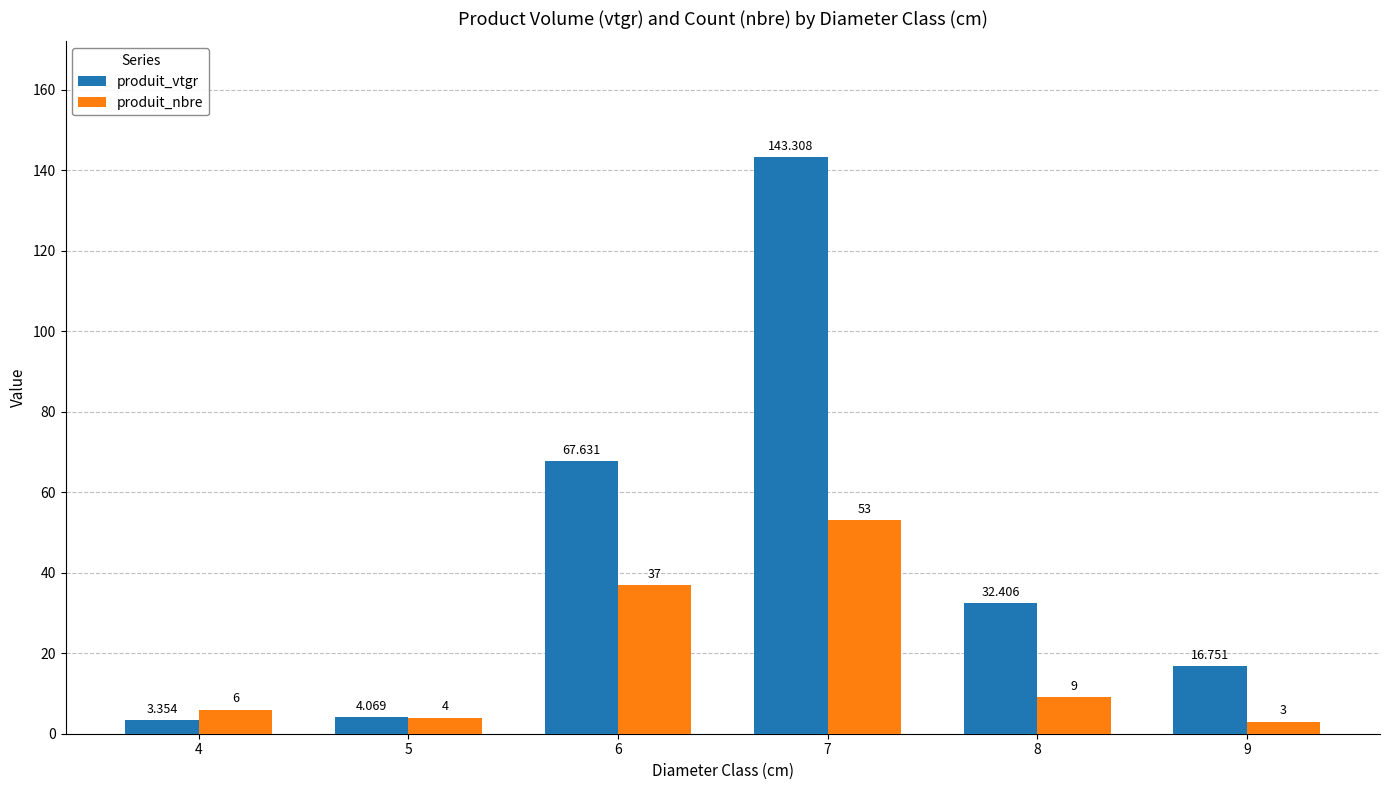

What are all the series names shown in the legend?

produit_vtgr, produit_nbre